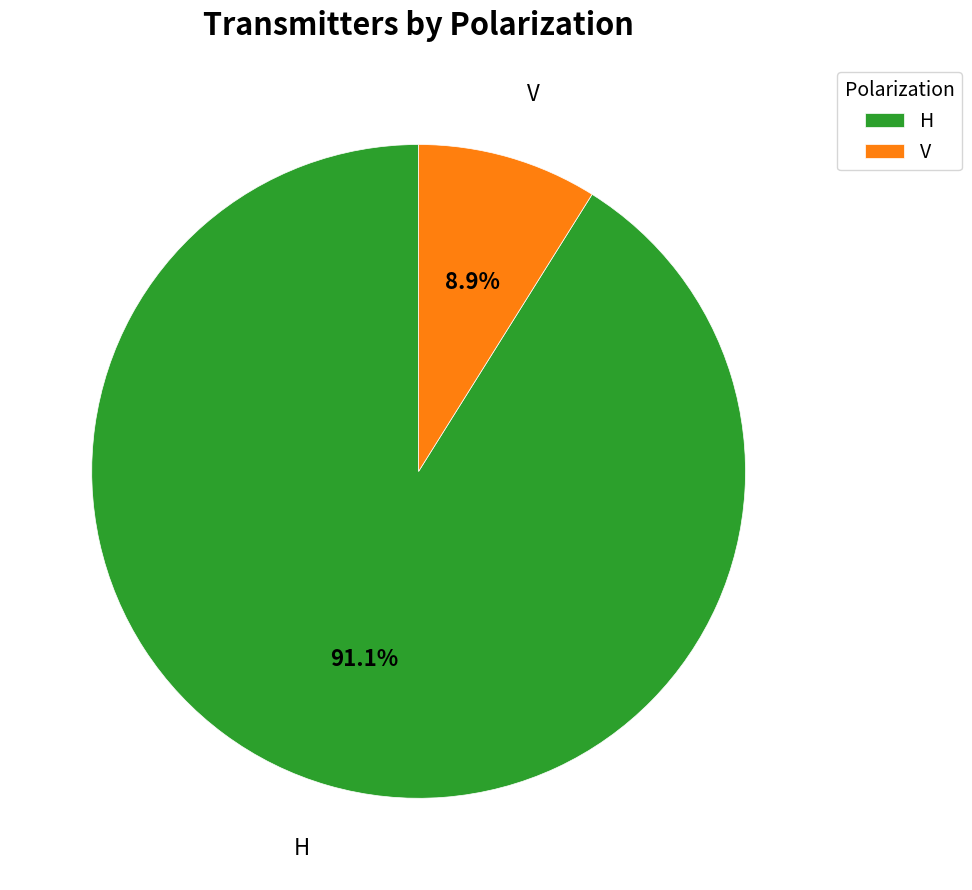

How many segments does this pie chart have?

2